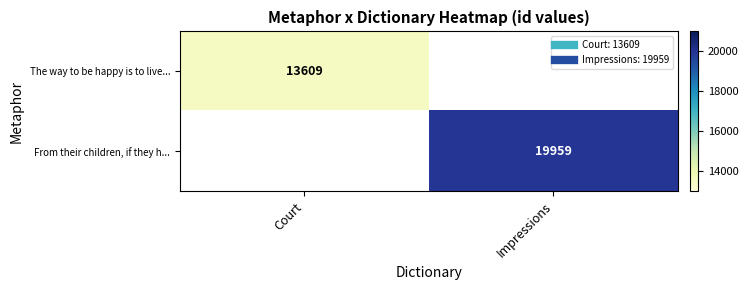

At how many categories does at least one series exceed 19878?

1